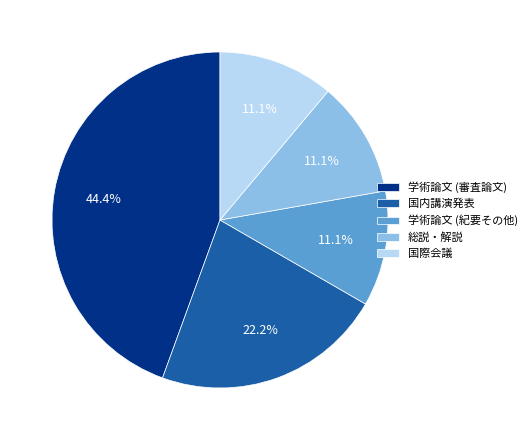

Which has a higher value, 学術論文 (審査論文) or 総説・解説?

学術論文 (審査論文)